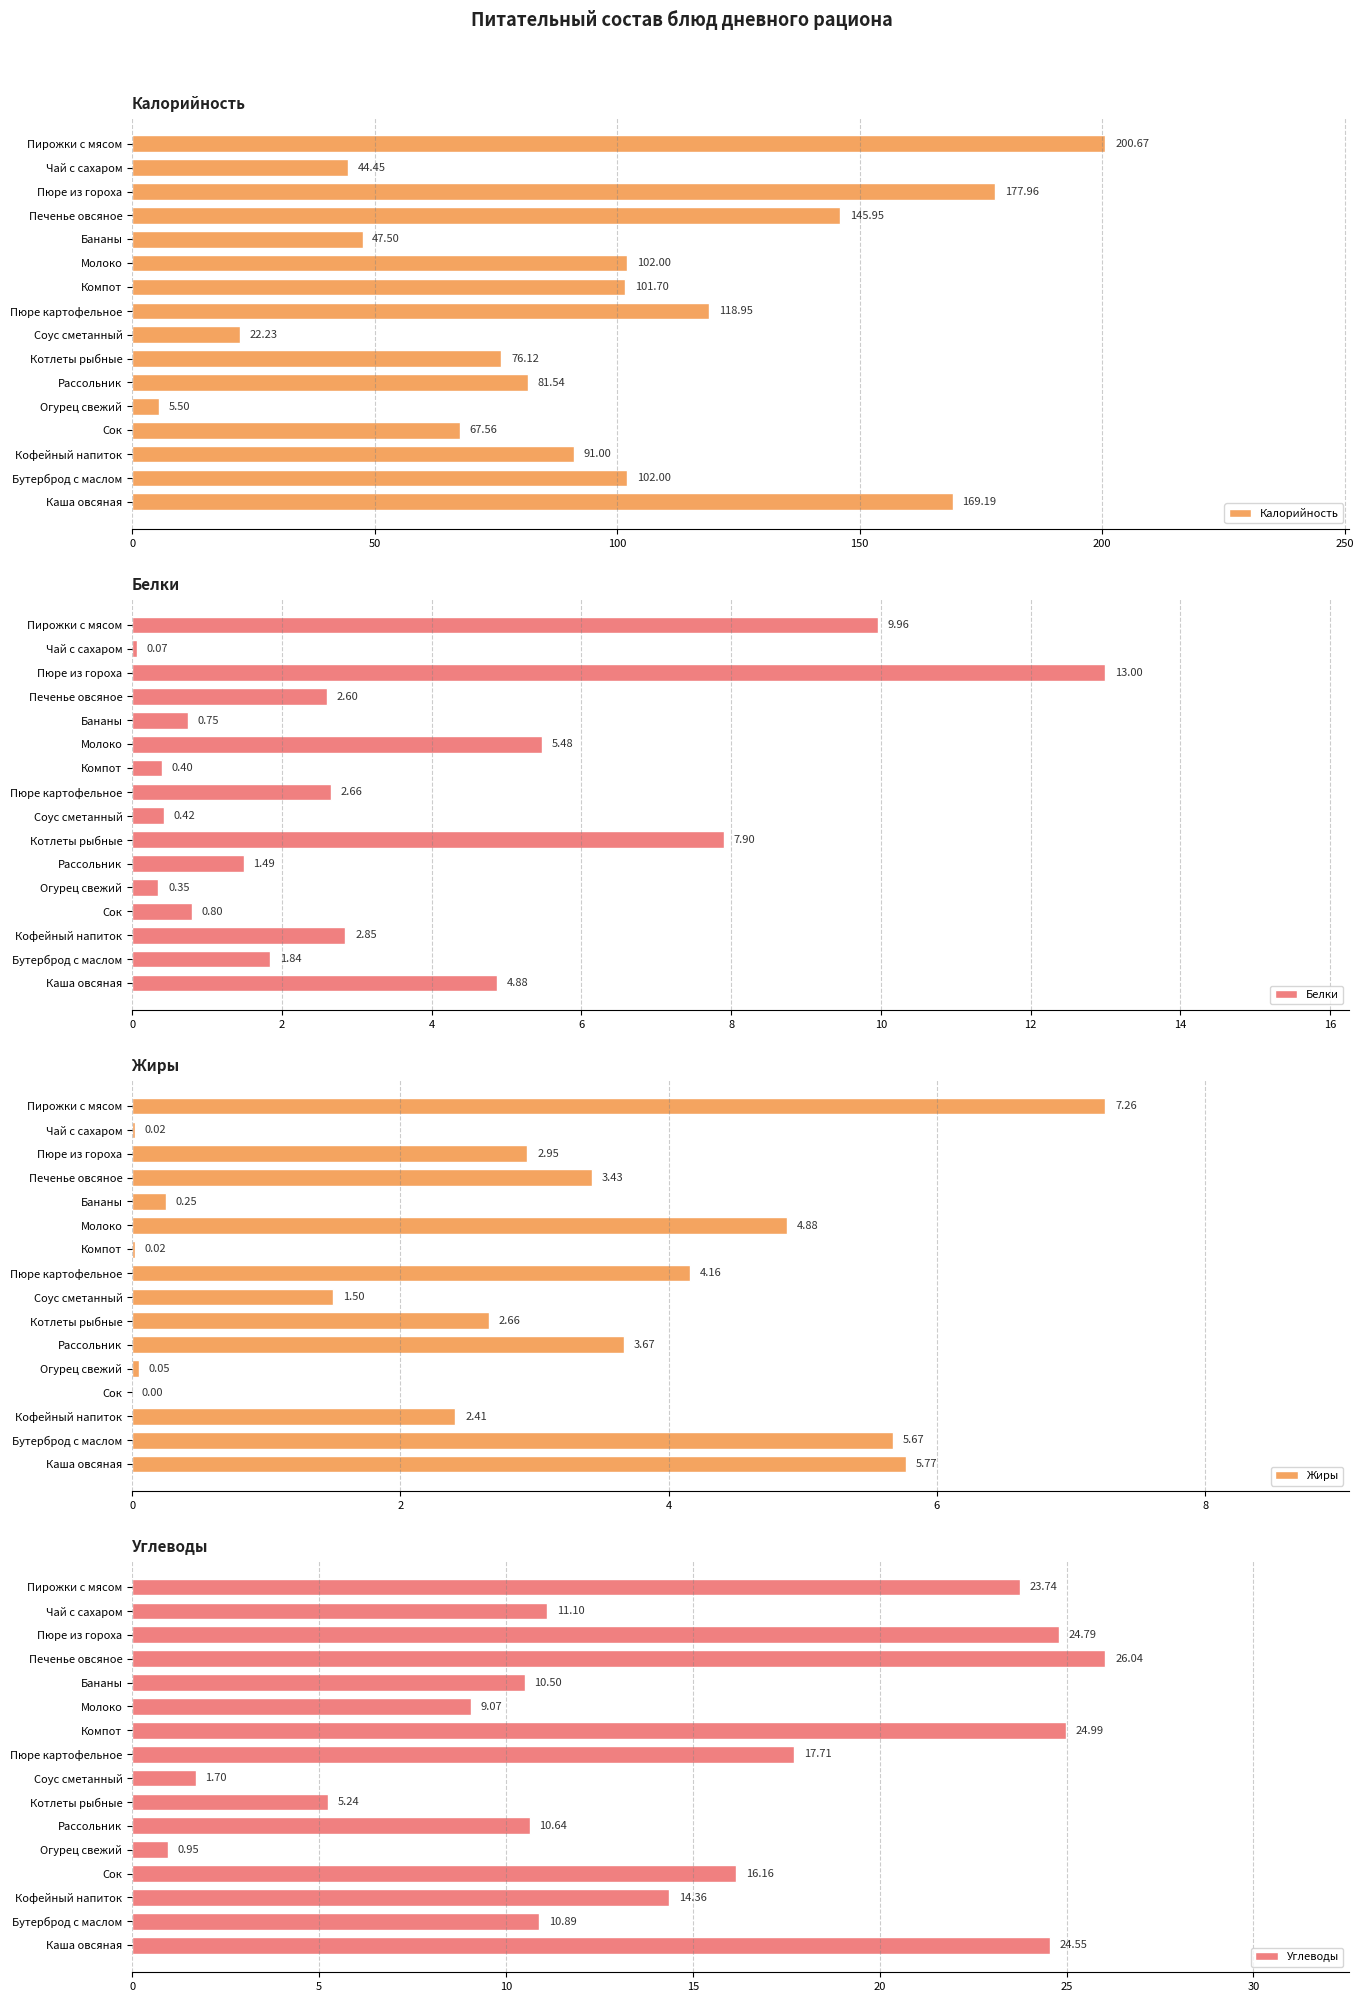

What is the sum of the Калорийность values at Пюре из гороха and Кофейный напиток?

269.0